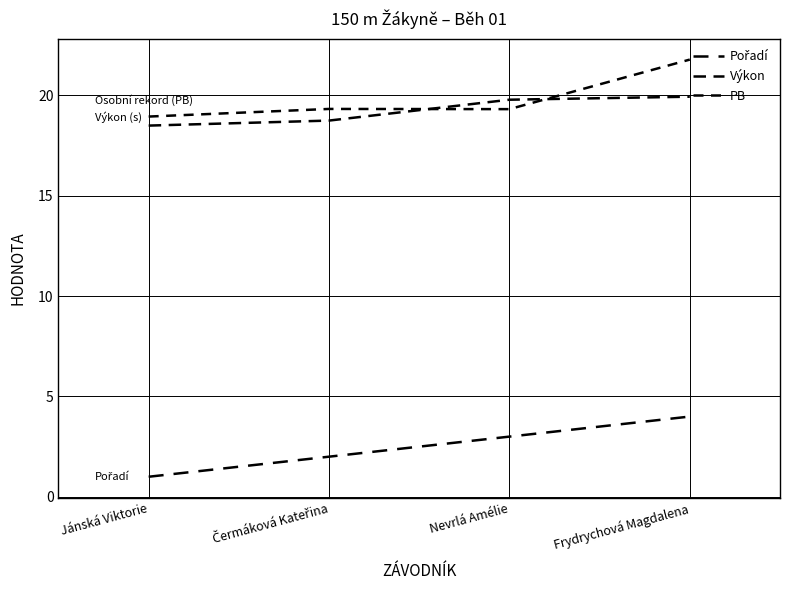

Reading right to left, extract all data points from this chart.

Pořadí: 4.0	3.0	2.0	1.0
Výkon: 19.9	19.8	18.8	18.5
PB: 21.8	19.3	19.3	18.9